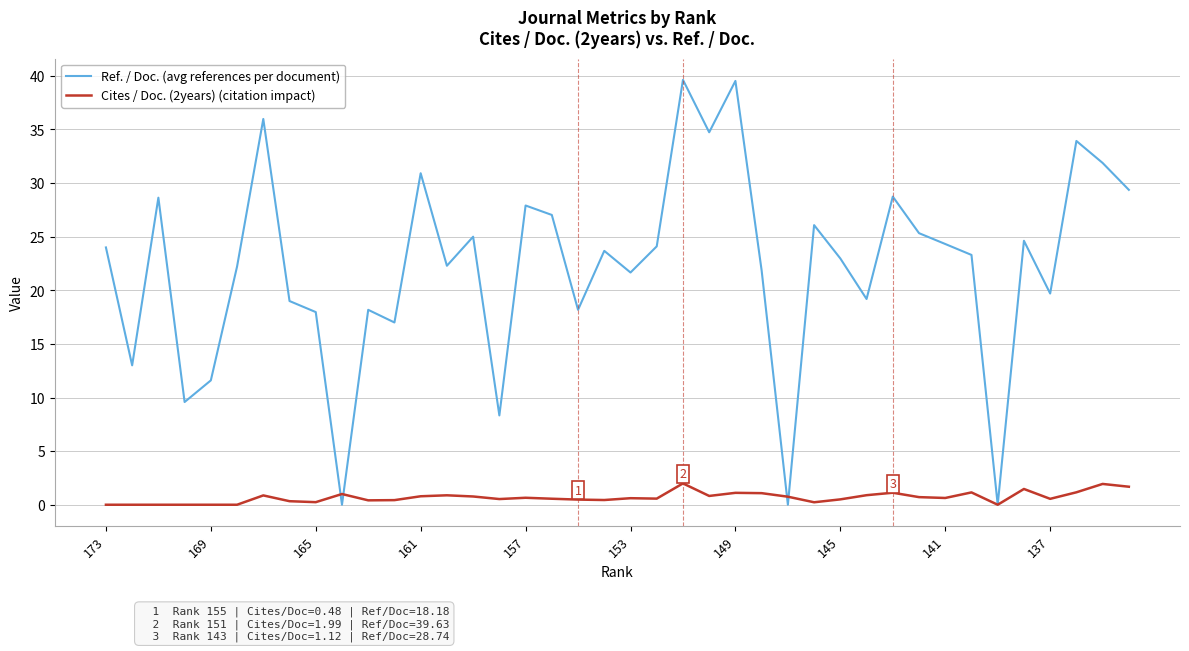

After their last crossing, which series has the higher values: Ref. / Doc. (avg references per document) or Cites / Doc. (2years) (citation impact)?

Ref. / Doc. (avg references per document)